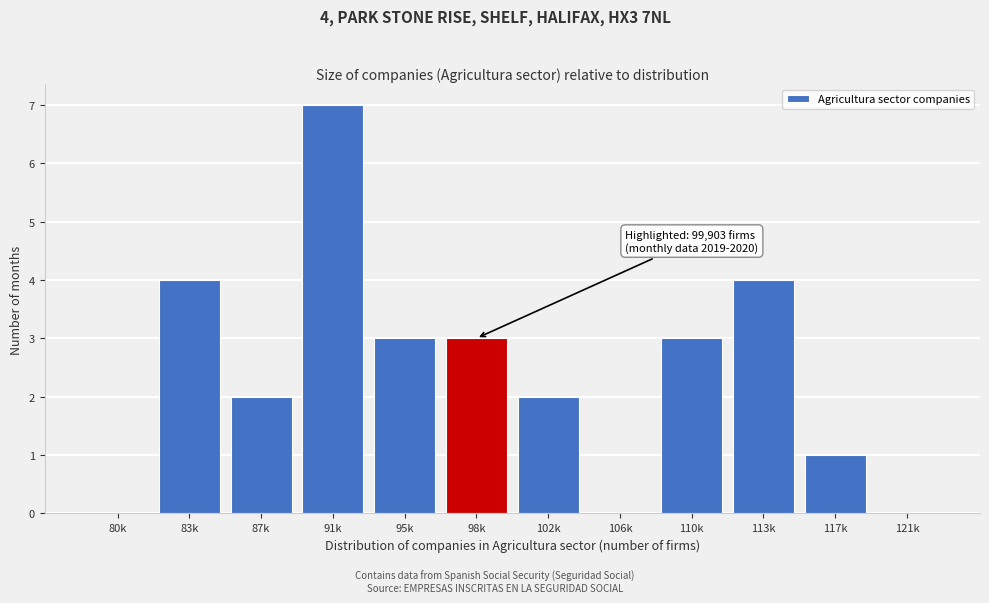

Reading left to right, extract all data points from this chart.

80k=0	83k=4	87k=2	91k=7	95k=3	98k=3	102k=2	106k=0	110k=3	113k=4	117k=1	121k=0